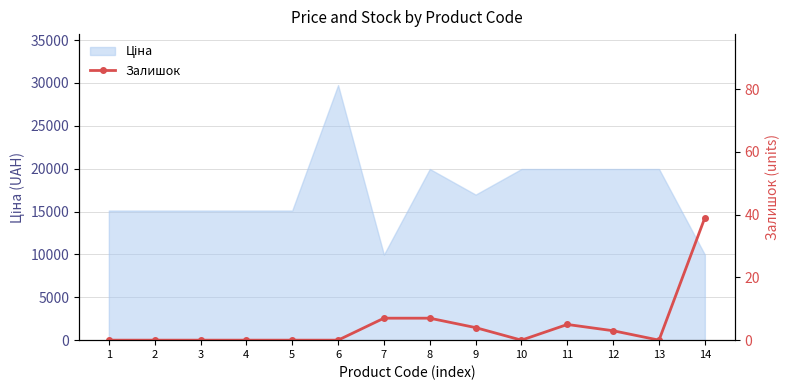

Between 10 and 9, which is larger?

9